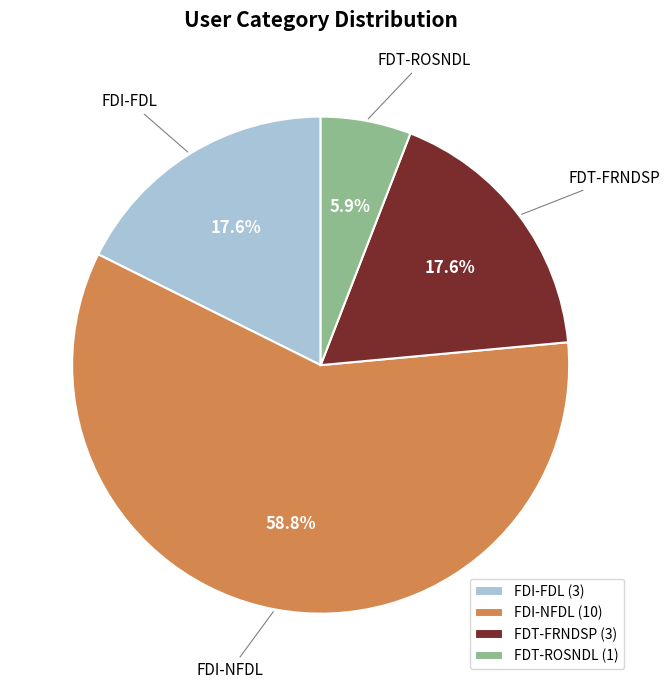

Do FDI-NFDL and FDT-ROSNDL together represent more than half of the pie?

Yes